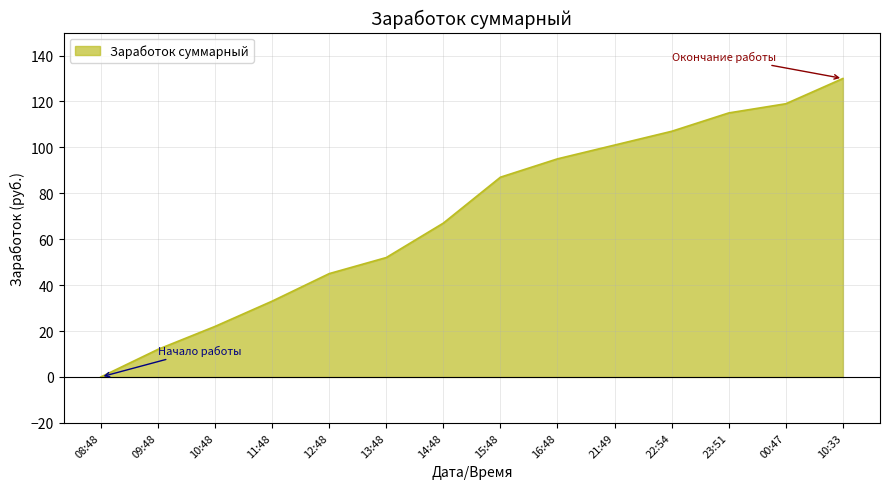

Between 10:48 and 23:51, which is larger?

23:51